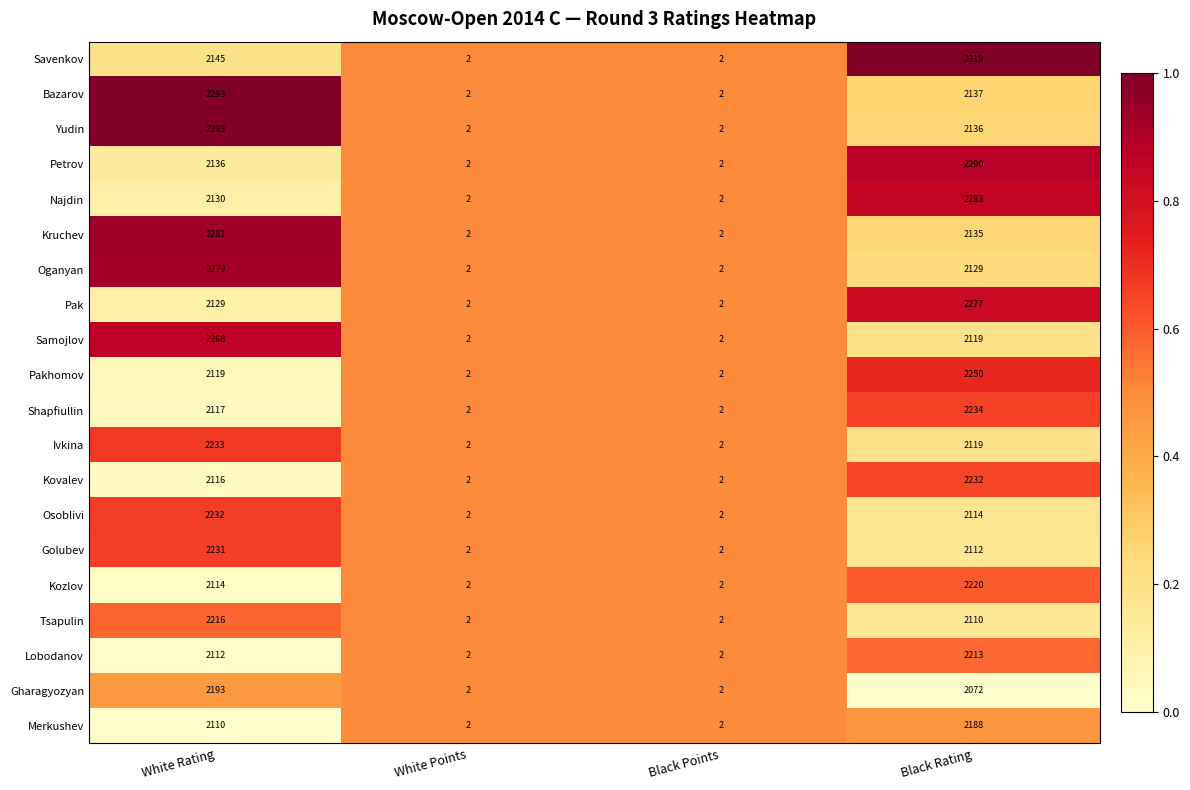

True or false: Pakhomov has a value of 2 at White Points.

True